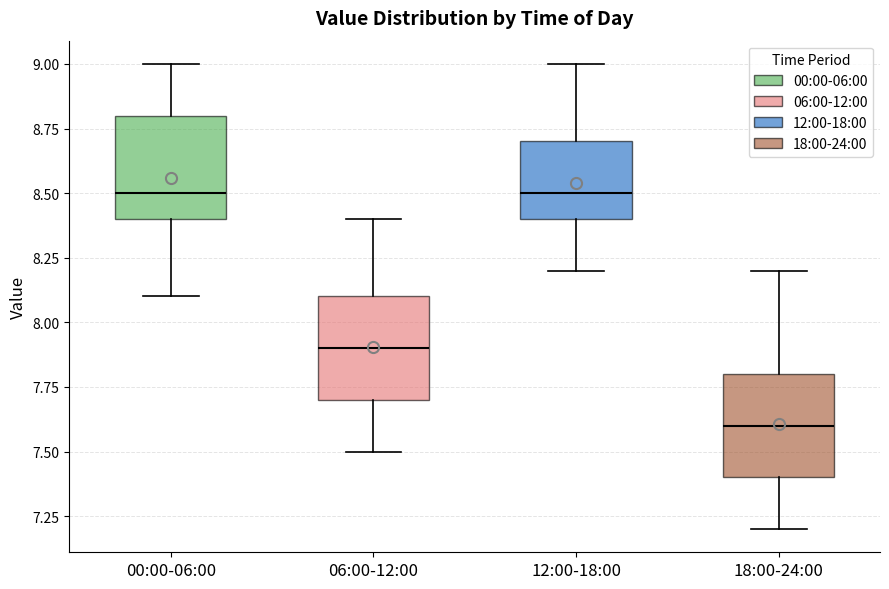

Reading left to right, transcribe this box plot: for each box, give where its median line is, the range the box spans, and where its two whiskers end, as read against the y-axis. The values are not printed on the chart, so give them approximately, as read against the axis.

00:00-06:00: median 8.5, box 8.4 to 8.8, whiskers 8.1 to 9.0
06:00-12:00: median 7.9, box 7.7 to 8.1, whiskers 7.5 to 8.4
12:00-18:00: median 8.5, box 8.4 to 8.7, whiskers 8.2 to 9.0
18:00-24:00: median 7.6, box 7.4 to 7.8, whiskers 7.2 to 8.2